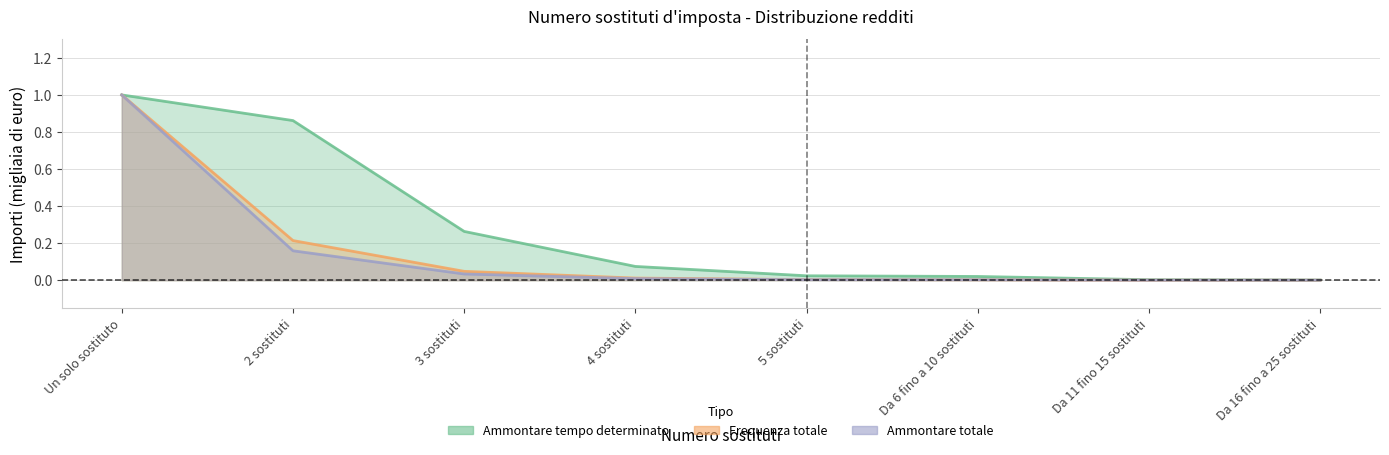

Where is Ammontare tempo determinato nearest to the value 0?

Da 16 fino a 25 sostituti